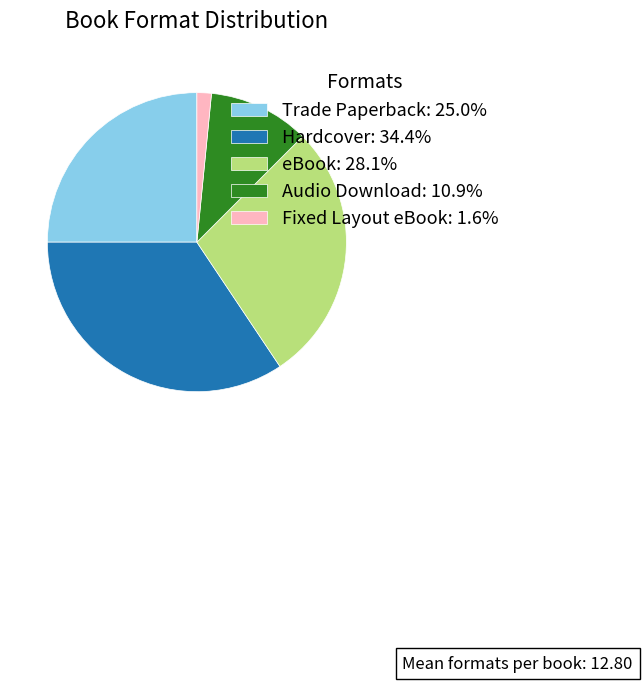

Is there any slice that represents more than half of the pie?

No